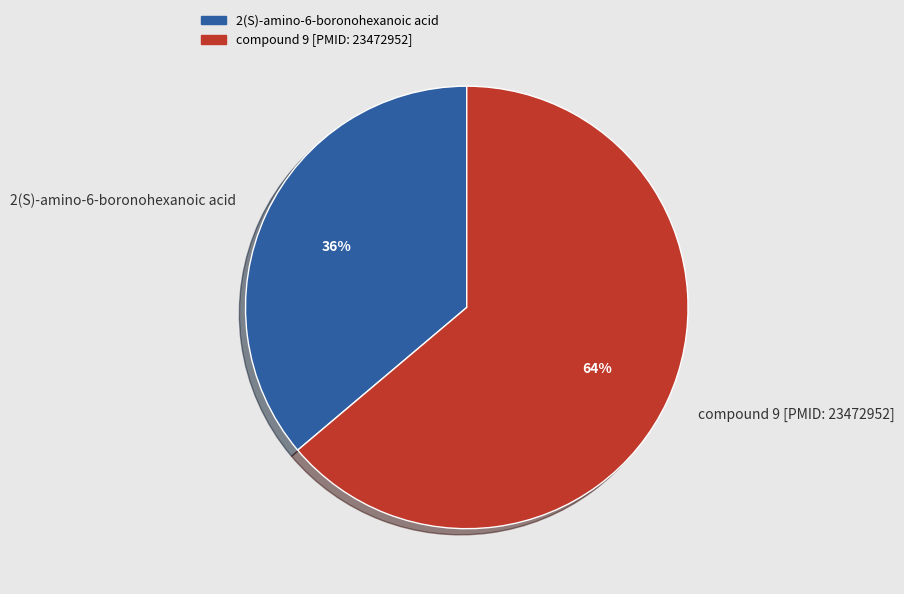

Between compound 9 [PMID: 23472952] and 2(S)-amino-6-boronohexanoic acid, which is larger?

compound 9 [PMID: 23472952]